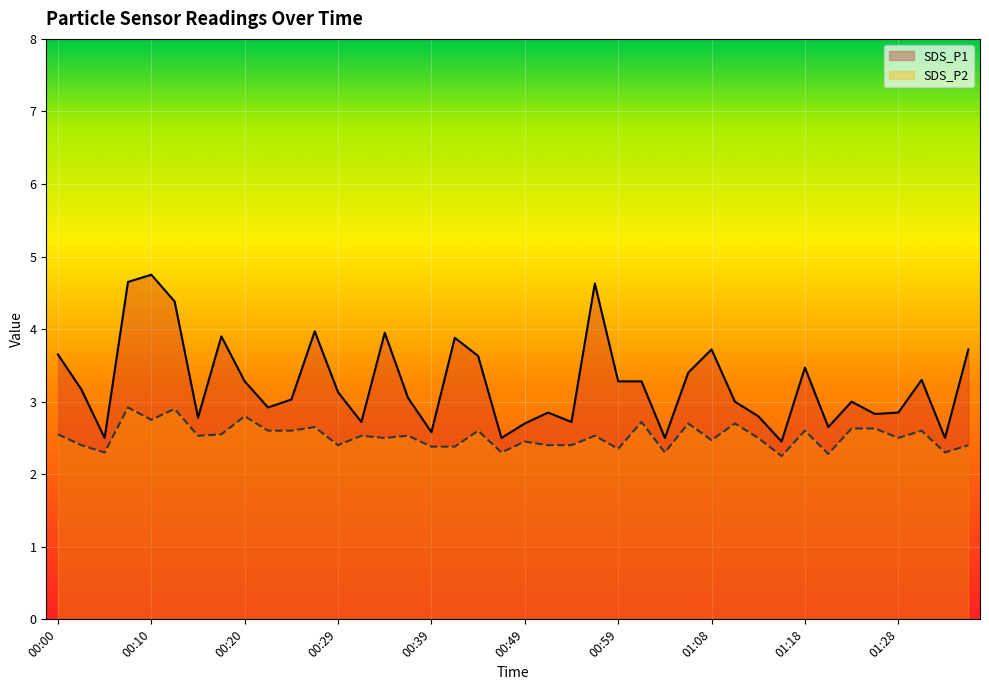

True or false: SDS_P2 and SDS_P1 cross at least once.

False